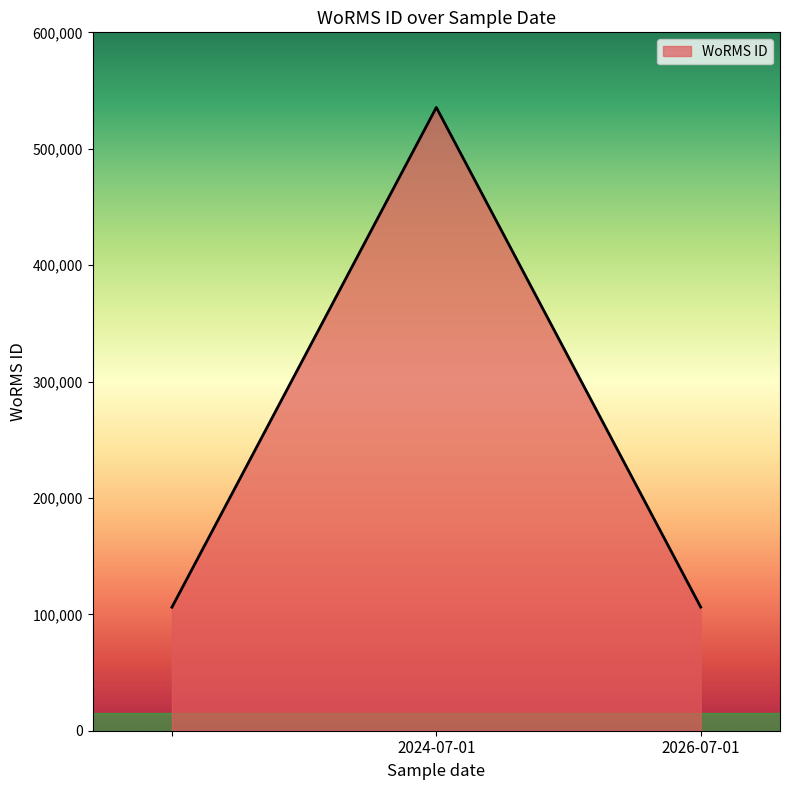

What is the sum of all values?

747814